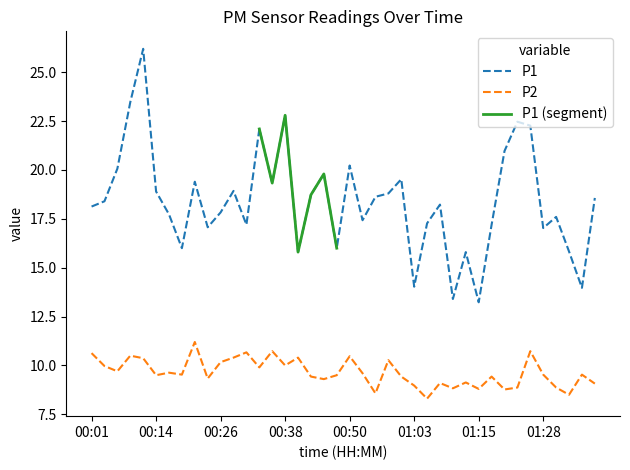

Reading left to right, list all the values displayed in this chart.

P1: 00:01=18.1	00:04=18.4	00:06=20.1	00:09=23.5	00:11=26.2	00:14=18.9	00:16=17.7	00:19=16.0	00:21=19.4	00:24=17.1	00:26=17.8	00:28=18.9	00:31=17.2	00:33=22.1	00:36=19.3	00:38=22.8	00:41=15.8	00:43=18.7	00:46=19.8	00:48=16.0	00:50=20.2	00:53=17.4	00:55=18.6	00:58=18.8	01:00=19.5	01:03=14.0	01:05=17.3	01:08=18.2	01:10=13.4	01:13=15.8	01:15=13.2	01:18=17.2	01:20=21.0	01:23=22.5	01:25=22.3	01:28=17.0	01:30=17.6	01:32=15.8	01:35=14.0	01:37=18.6
P2: 00:01=10.6	00:04=10.0	00:06=9.7	00:09=10.5	00:11=10.4	00:14=9.5	00:16=9.6	00:19=9.5	00:21=11.2	00:24=9.3	00:26=10.2	00:28=10.4	00:31=10.7	00:33=9.9	00:36=10.7	00:38=10.0	00:41=10.4	00:43=9.4	00:46=9.3	00:48=9.5	00:50=10.5	00:53=9.6	00:55=8.6	00:58=10.3	01:00=9.4	01:03=9.0	01:05=8.3	01:08=9.1	01:10=8.8	01:13=9.1	01:15=8.8	01:18=9.4	01:20=8.8	01:23=8.9	01:25=10.7	01:28=9.5	01:30=8.9	01:32=8.5	01:35=9.5	01:37=9.1